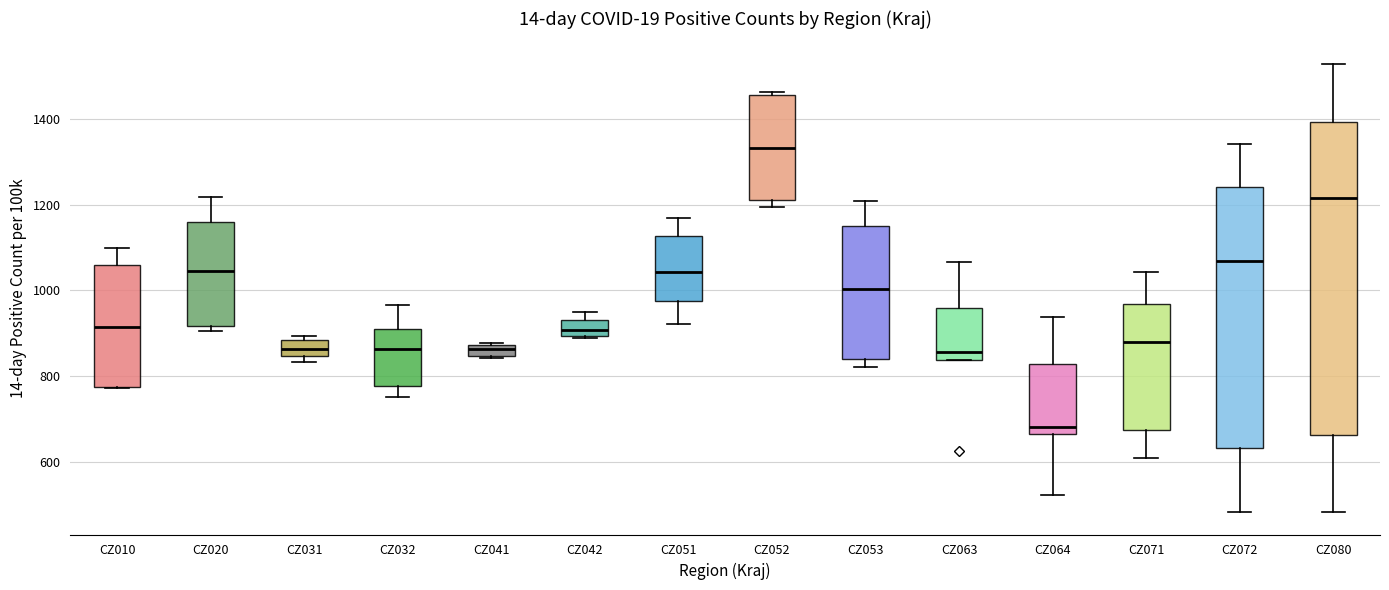

Comparing the boxes themselves (not the whiskers), which one is the tallest?

CZ080